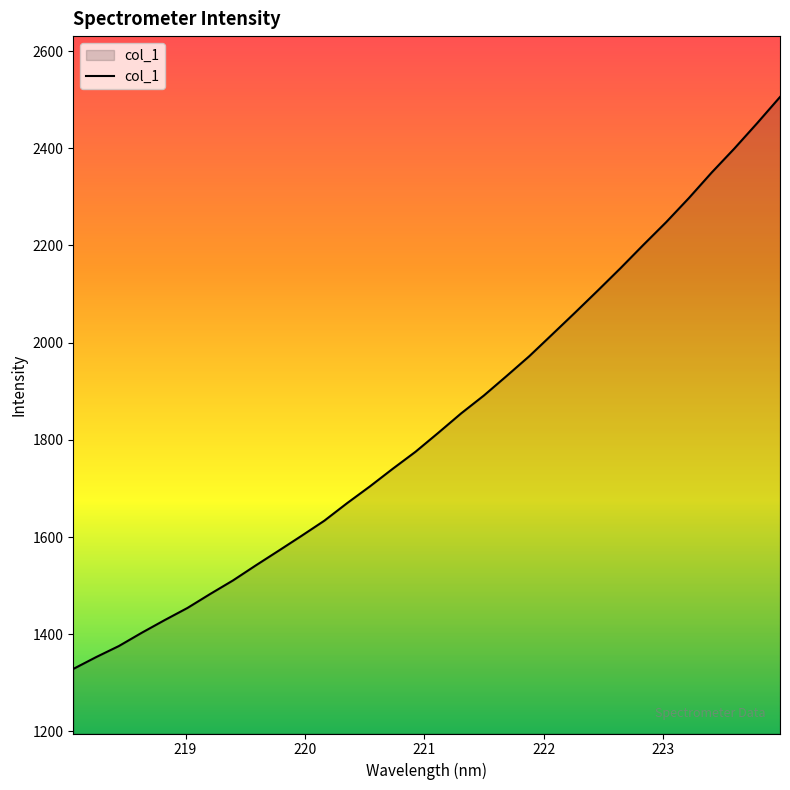

What is the minimum value shown in the chart?

1328.5